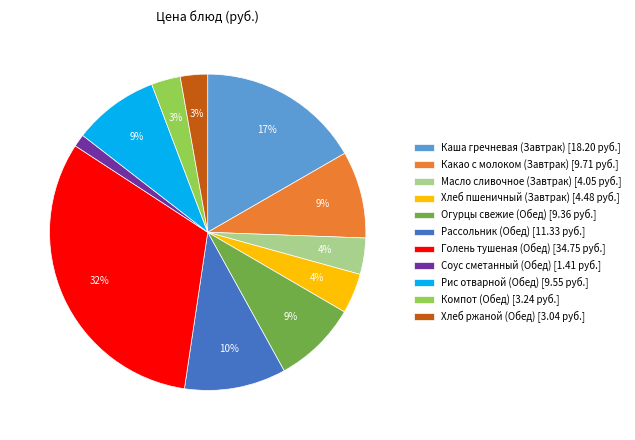

Does Рассольник (Обед) account for over 50% of the chart?

No